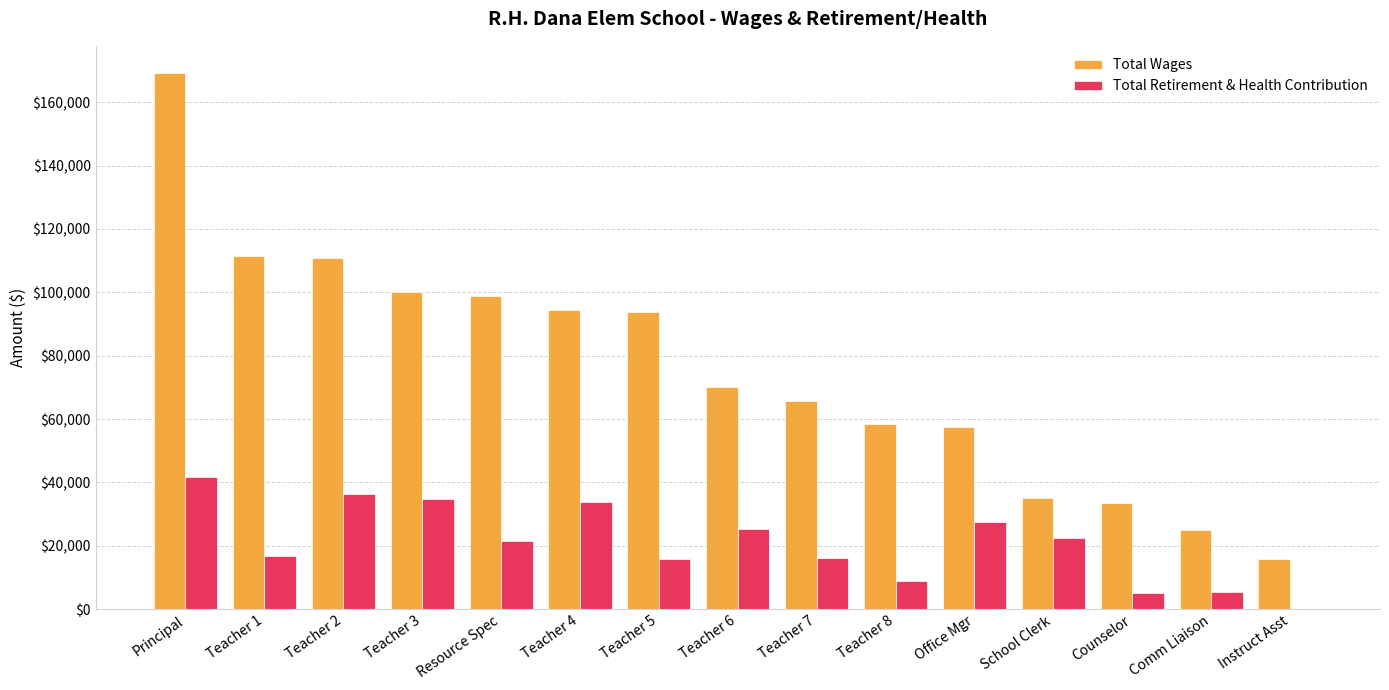

At which category is the sum across all series the highest?

Principal